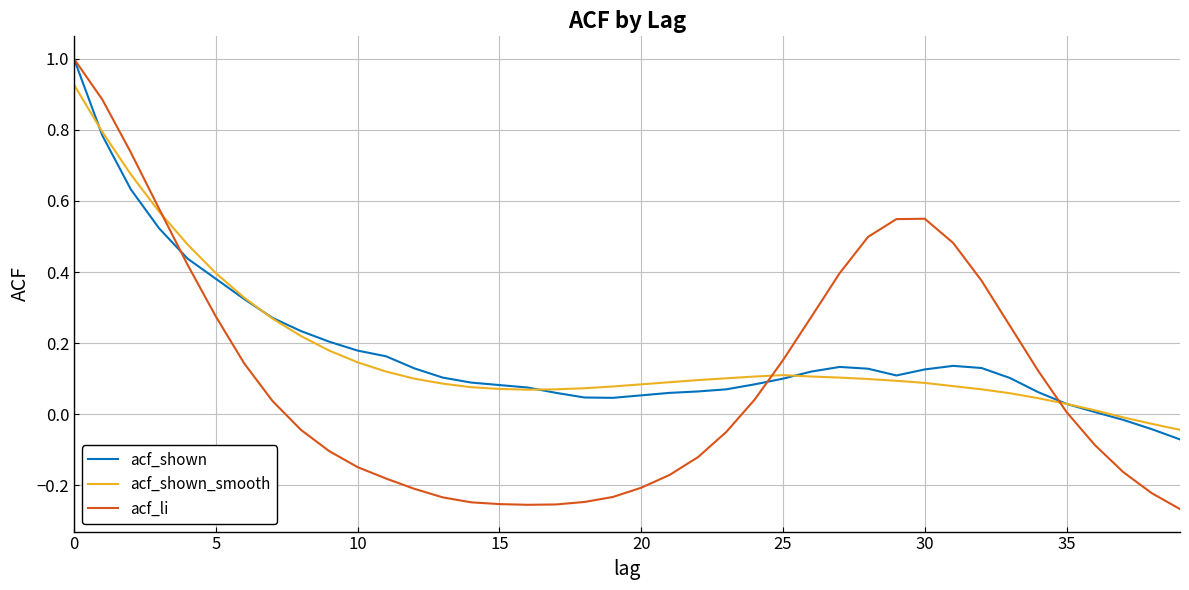

After their last crossing, which series has the higher values: acf_li or acf_shown_smooth?

acf_shown_smooth